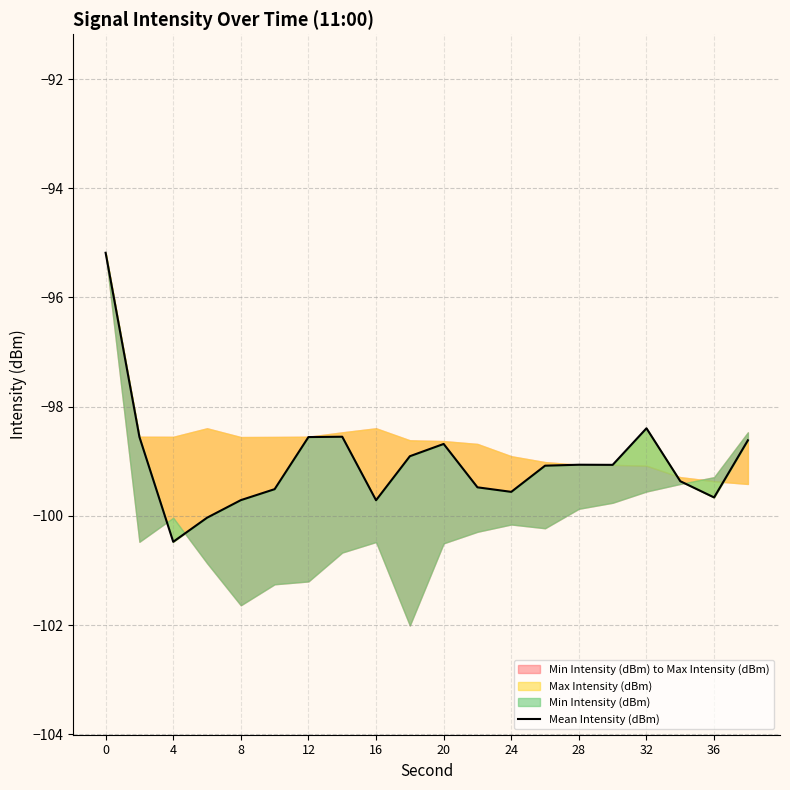

Is it true that the value at 8 is -166.0?

False